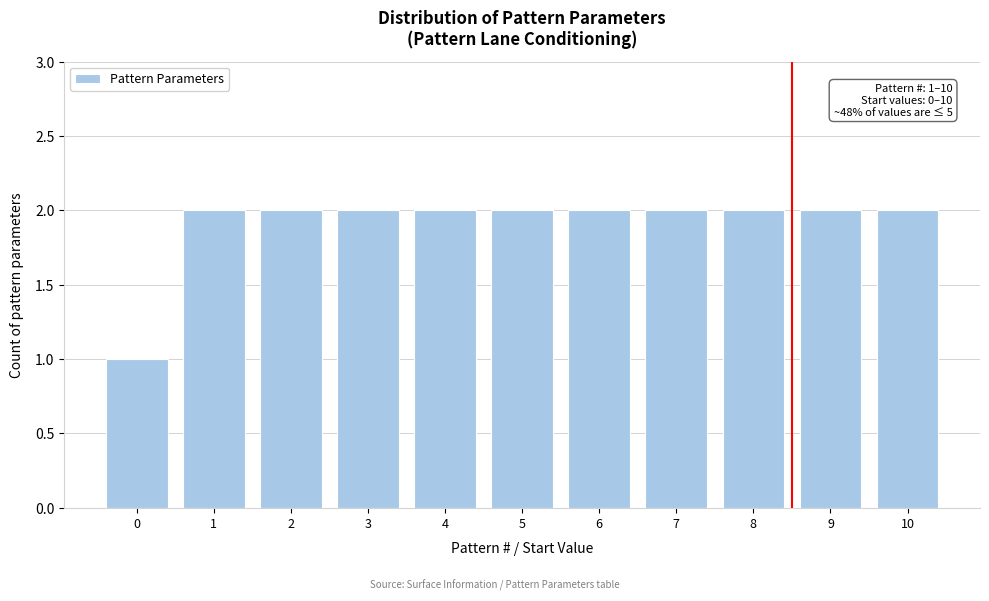

Reading right to left, transcribe all the data shown in this chart.

2	2	2	2	2	2	2	2	2	2	1